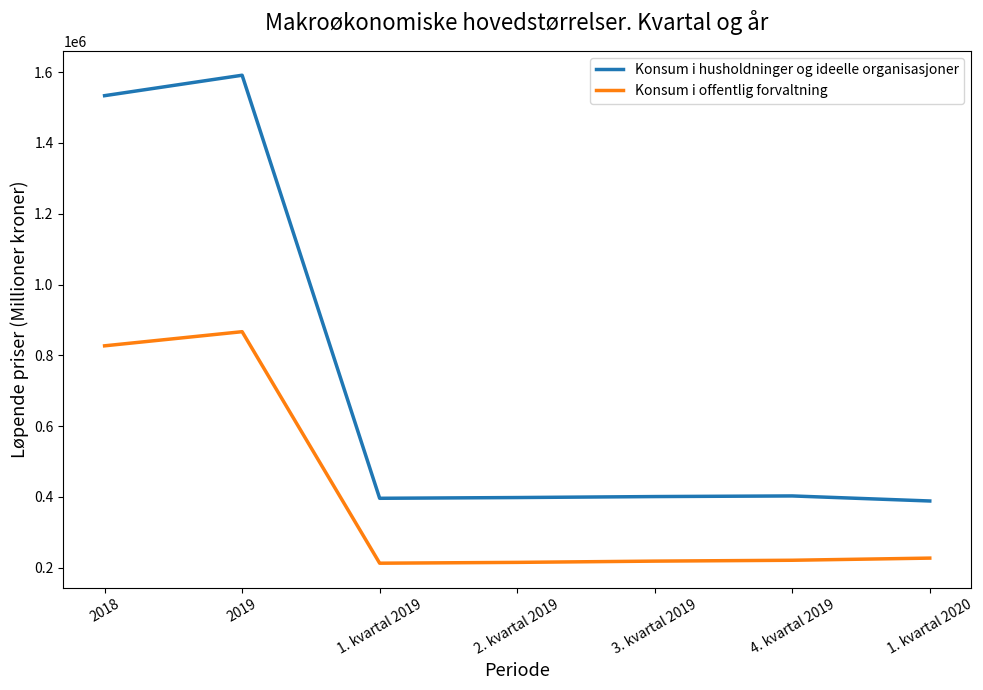

True or false: Konsum i offentlig forvaltning and Konsum i husholdninger og ideelle organisasjoner cross at least once.

False